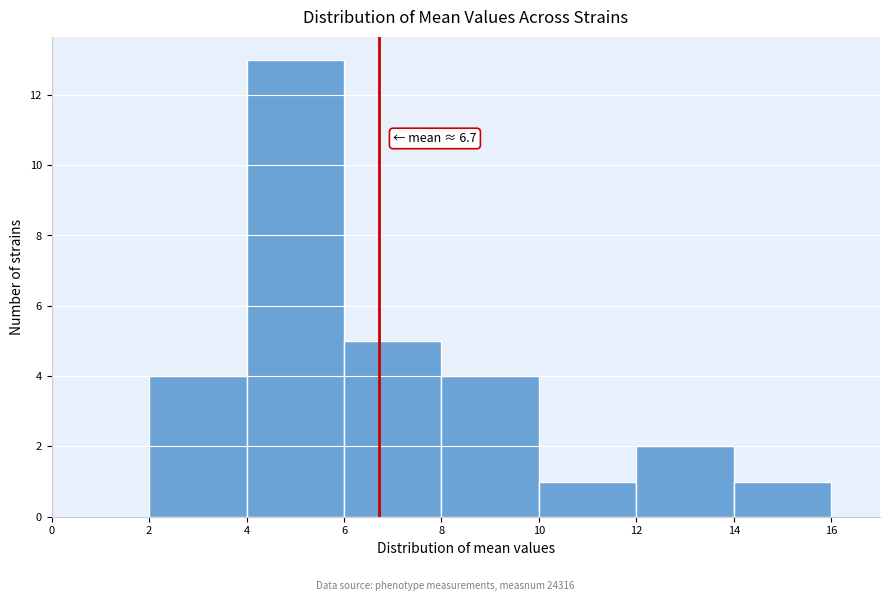

Which range on the x-axis has the tallest bar?

4 to 6